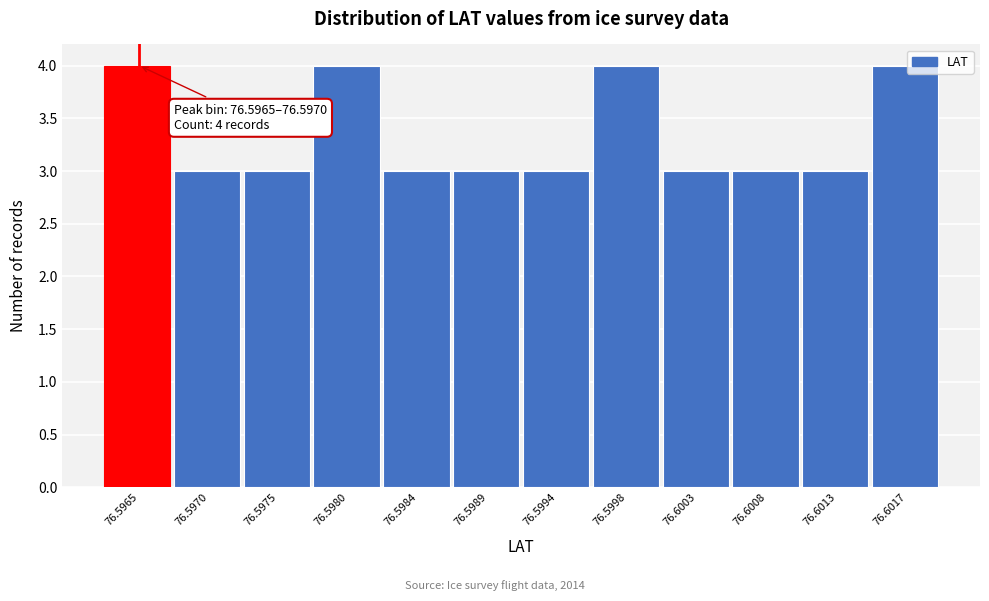

Reading left to right, transcribe all the data shown in this chart.

76.5965=4	76.5970=3	76.5975=3	76.5980=4	76.5984=3	76.5989=3	76.5994=3	76.5998=4	76.6003=3	76.6008=3	76.6013=3	76.6017=4